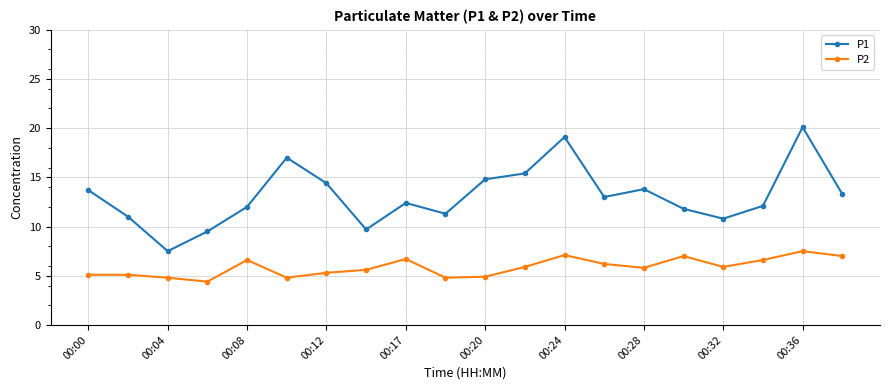

What is the difference between the maximum and minimum values in the P1 series?

12.6